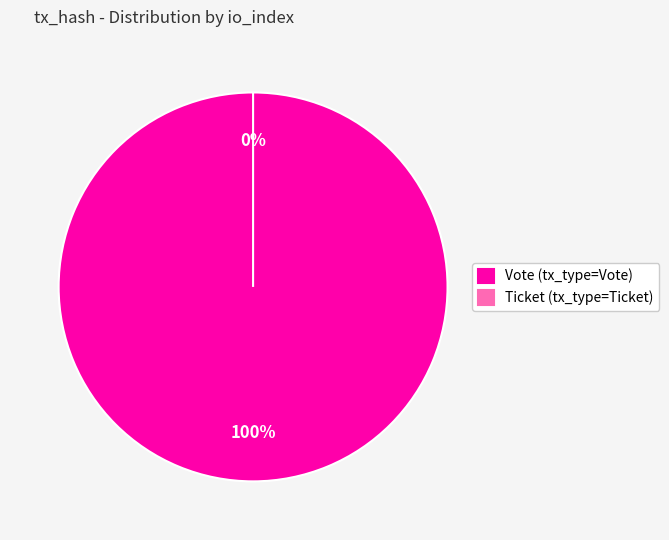

How many slices are in this pie chart?

2